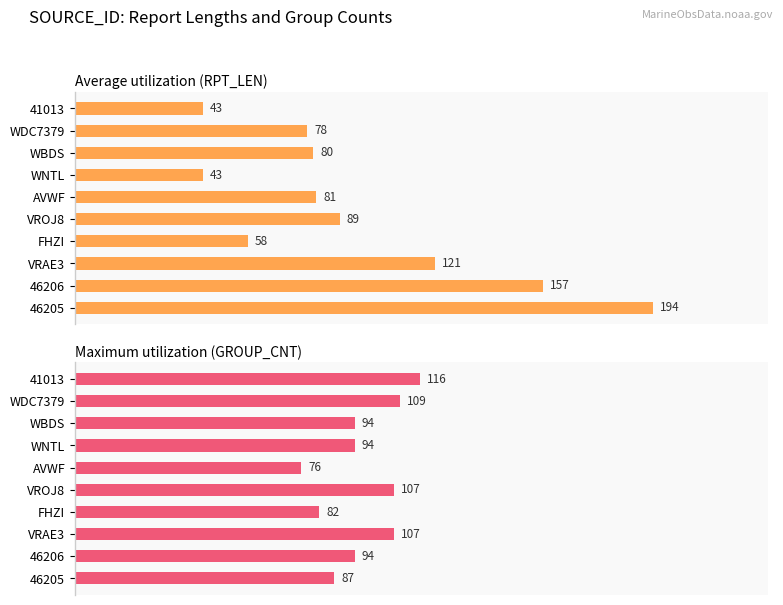

How many bars are there in total?

20